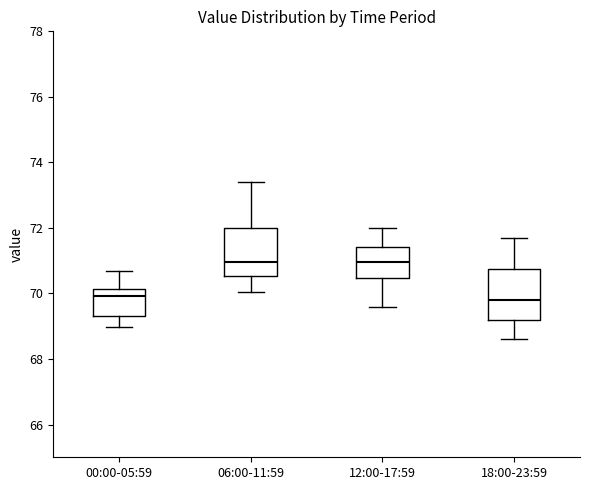

Reading left to right, transcribe this box plot: for each box, give where its median line is, the range the box spans, and where its two whiskers end, as read against the y-axis. The values are not printed on the chart, so give them approximately, as read against the axis.

00:00-05:59: median 70.0, box 69.4 to 70.2, whiskers 69.0 to 70.6
06:00-11:59: median 71.0, box 70.6 to 72.0, whiskers 70.0 to 73.4
12:00-17:59: median 71.0, box 70.4 to 71.4, whiskers 69.6 to 72.0
18:00-23:59: median 69.8, box 69.2 to 70.8, whiskers 68.6 to 71.8